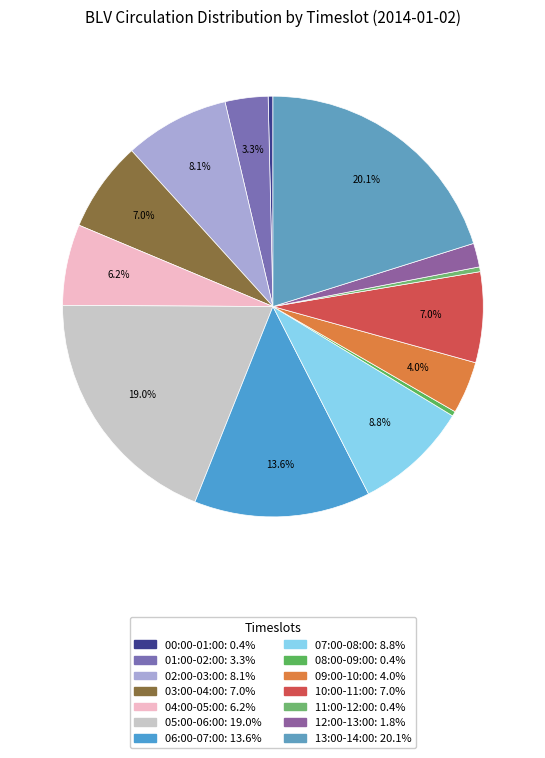

To the nearest percent, what percentage of the pie is 06:00-07:00?

14%